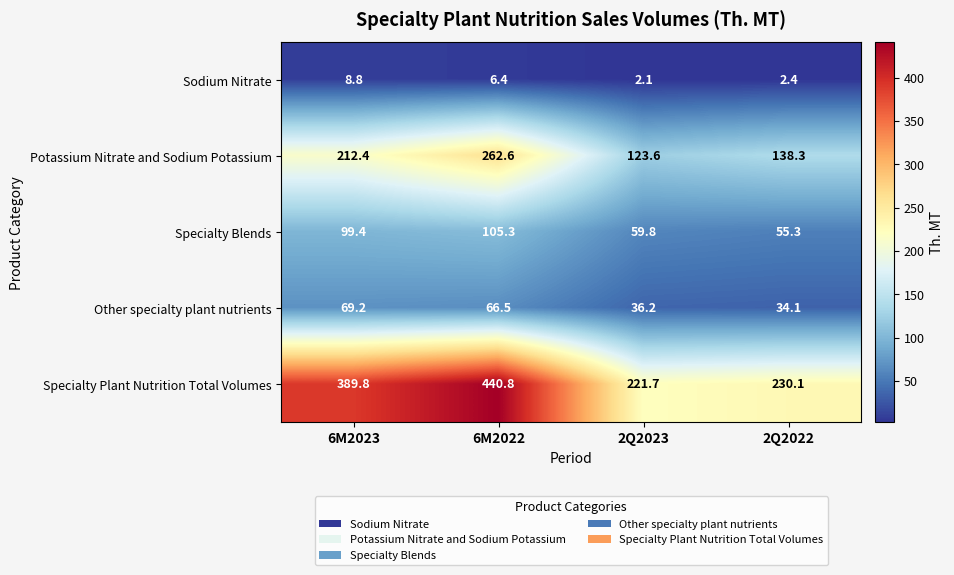

What is the difference between the maximum and minimum values in the Sodium Nitrate series?

6.7